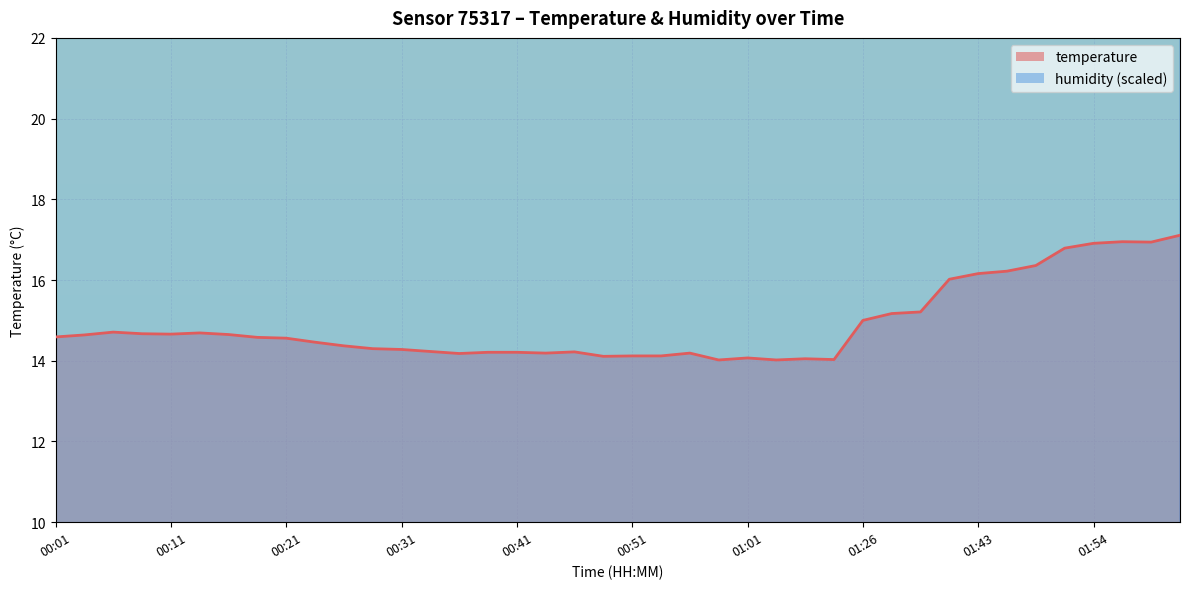

Does the chart display data point markers on the line(s)?

No